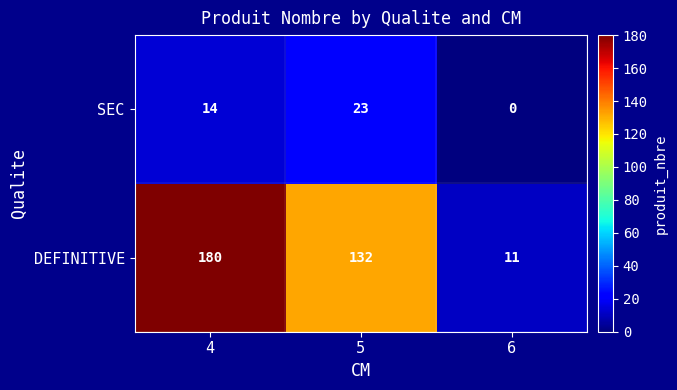

Between 4 and 6, which series saw the biggest shift?

DEFINITIVE